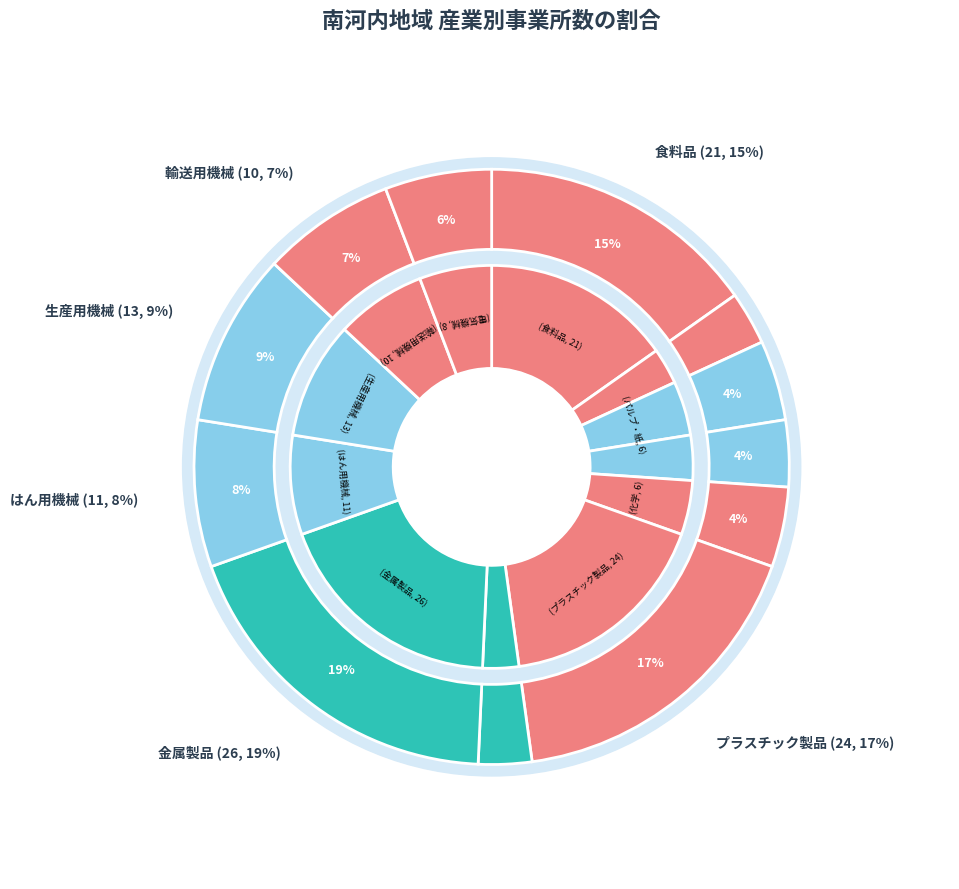

Do 輸送用機械 and 電気機械 together represent more than half of the pie?

No